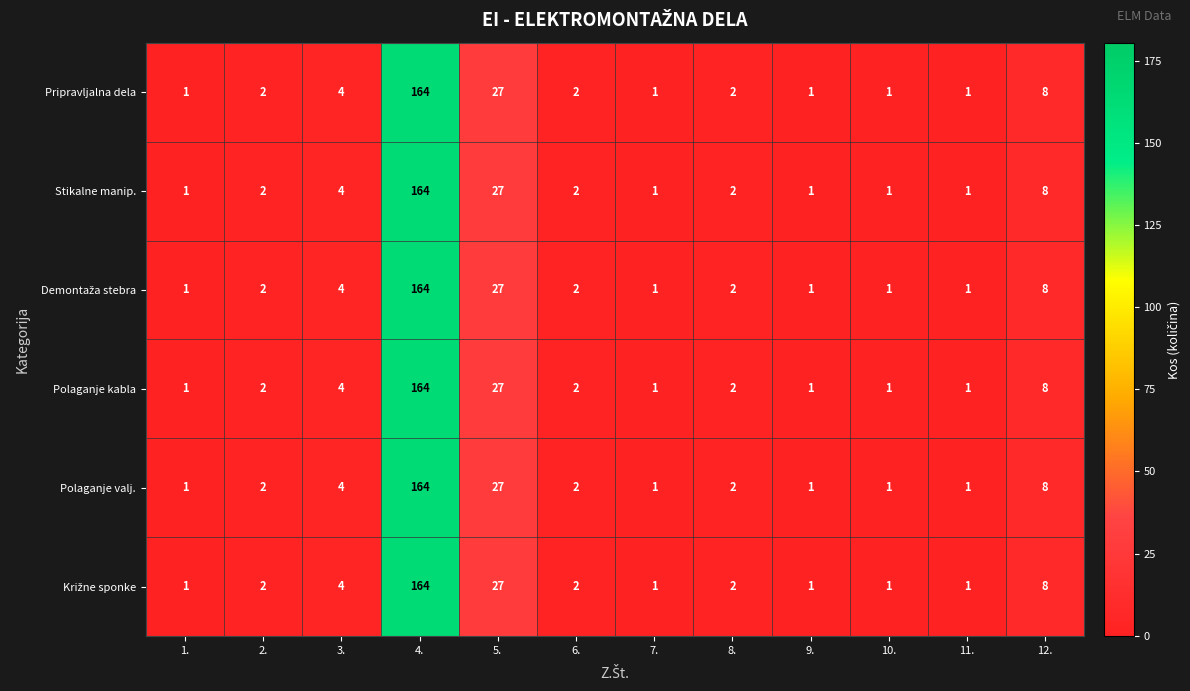

How many series are shown in this chart?

6